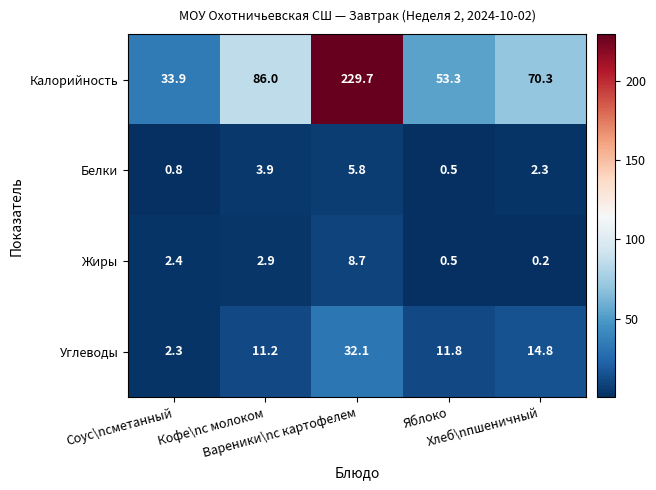

Which series has the largest total across all categories?

Калорийность